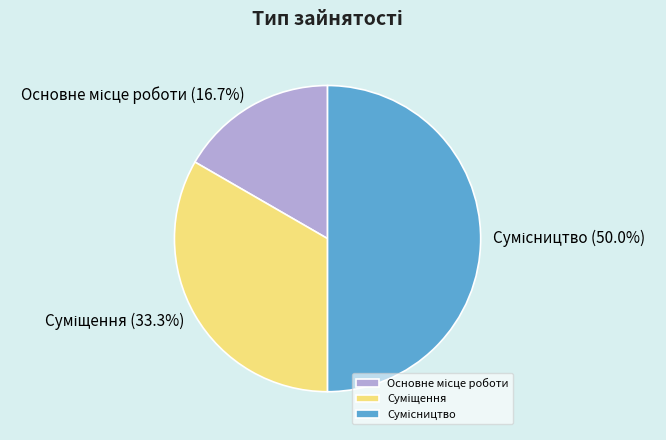

The Суміщення slice represents 33% of the pie. True or false?

True